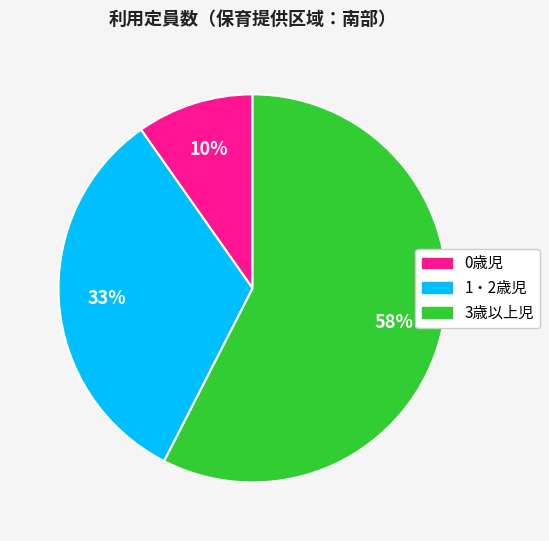

Which has a higher value, 3歳以上児 or 0歳児?

3歳以上児